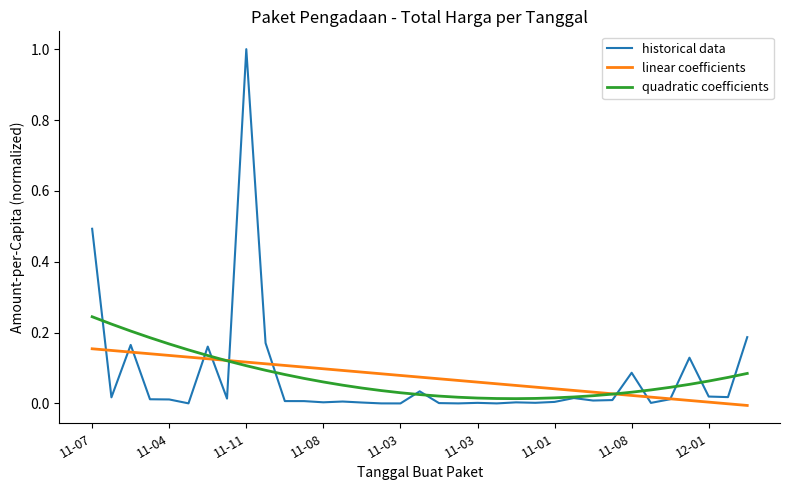

Which series has the widest spread of values?

historical data